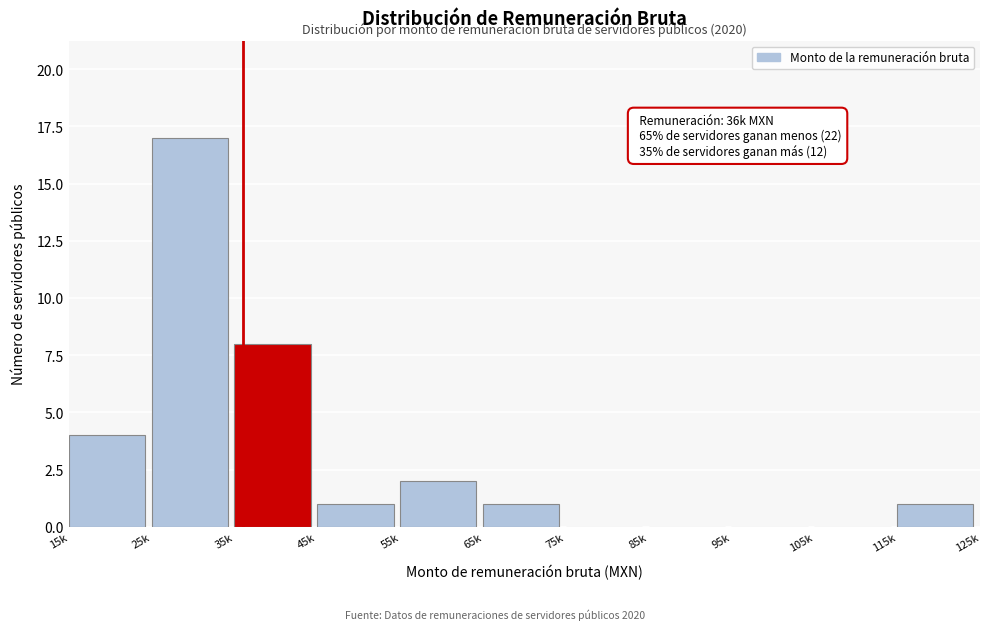

Reading left to right, extract all data points from this chart.

15k=4	25k=17	35k=8	45k=1	55k=2	65k=1	75k=0	85k=0	95k=0	105k=0	115k=1